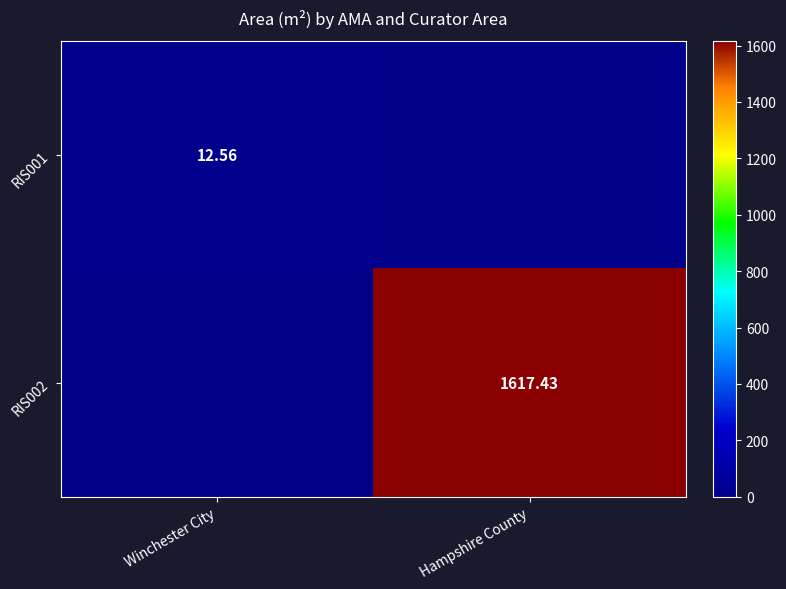

Is the value of RIS002 at Hampshire County greater than the value of RIS001 at Winchester City?

Yes